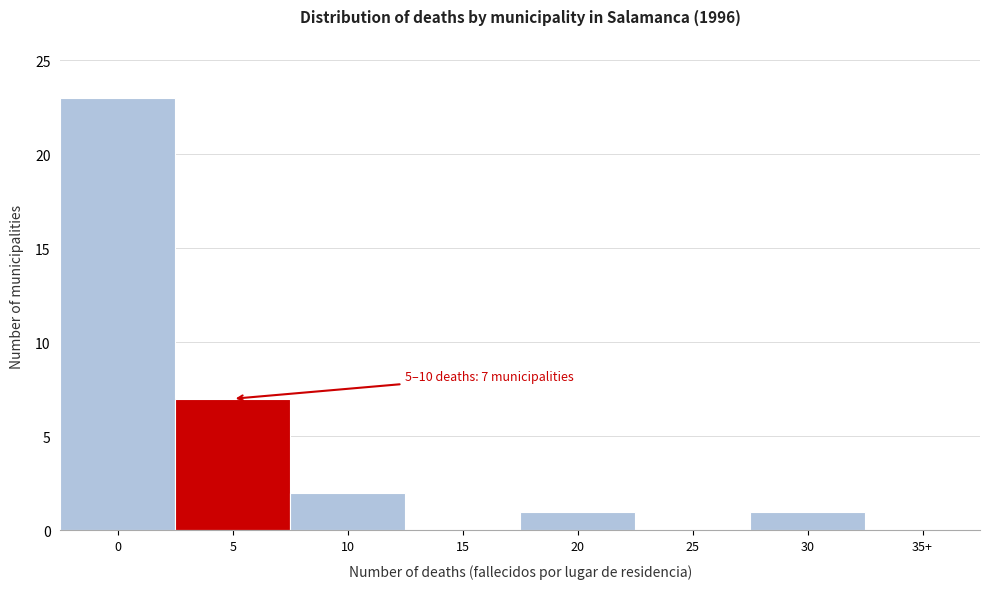

Reading left to right, transcribe all the data shown in this chart.

0=23	5=7	10=2	15=0	20=1	25=0	30=1	35+=0